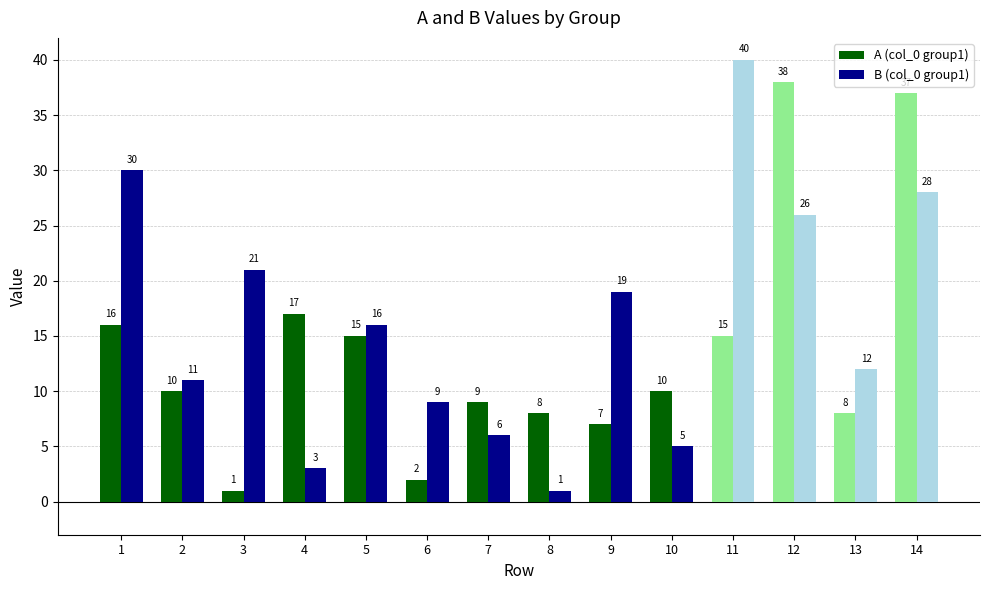

True or false: A (col_0 group1) has a value of 12 at 9.

False